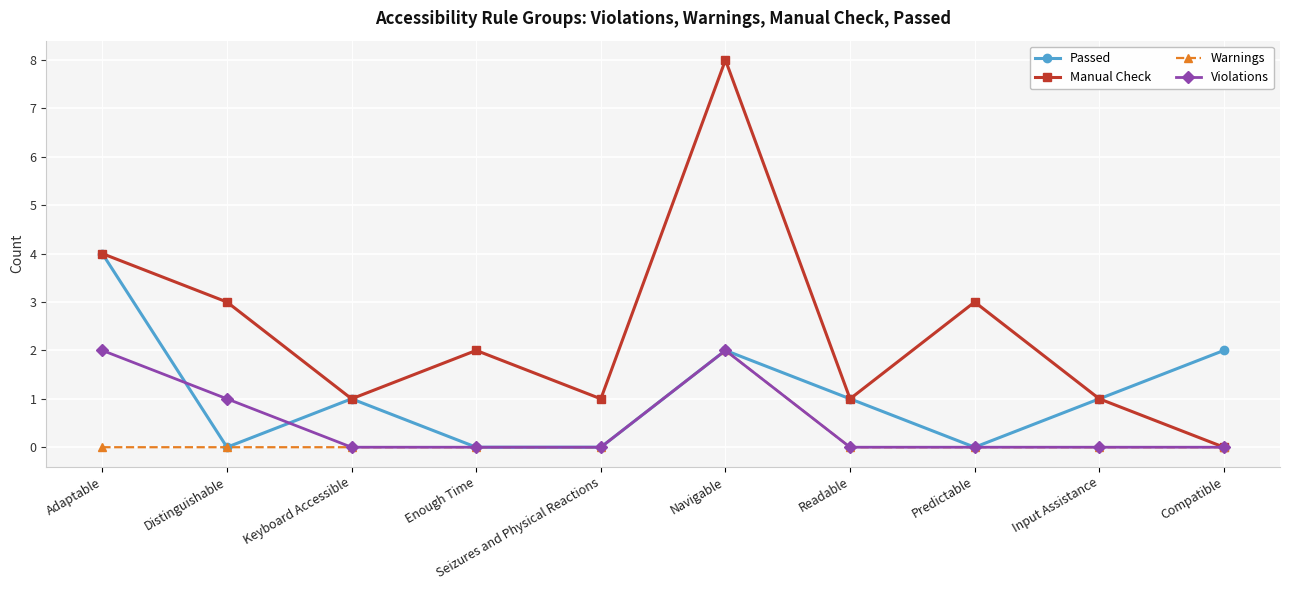

Which series has the largest total across all categories?

Manual Check